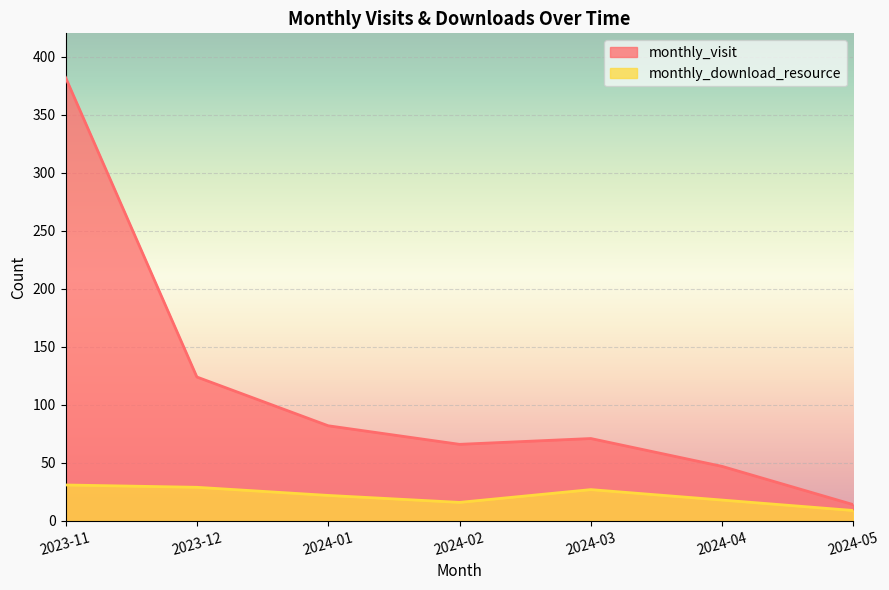

True or false: monthly_download_resource and monthly_visit intersect in this chart.

False